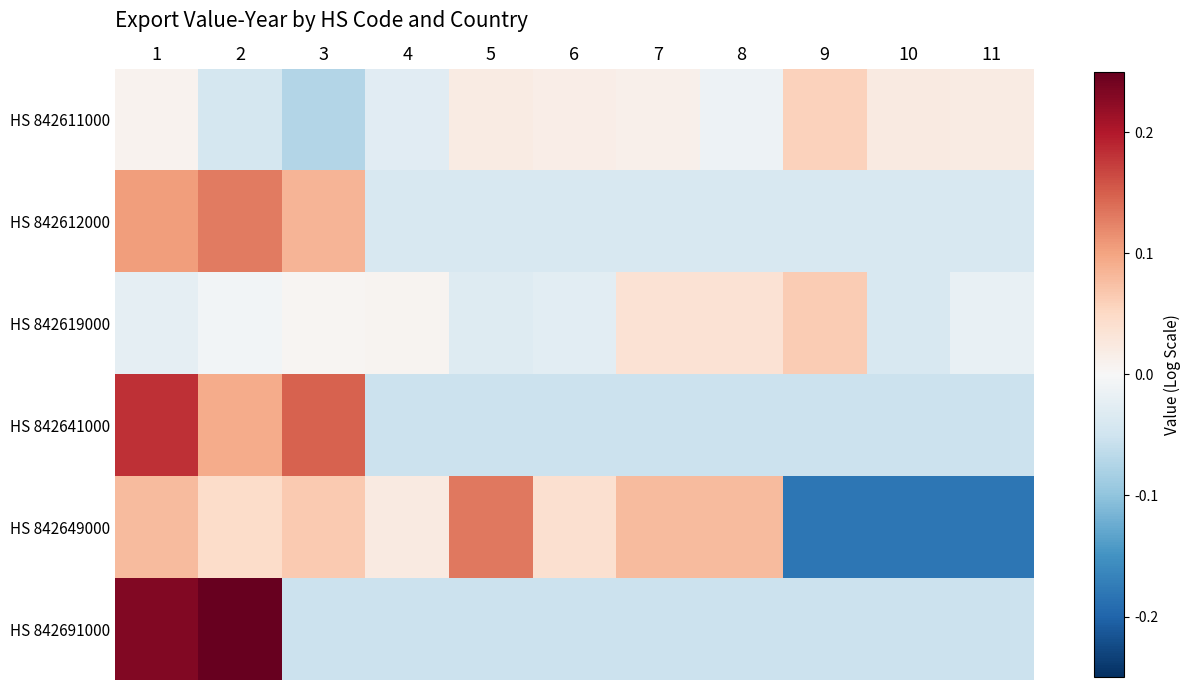

Which series has the largest range (max minus min)?

HS 842649000